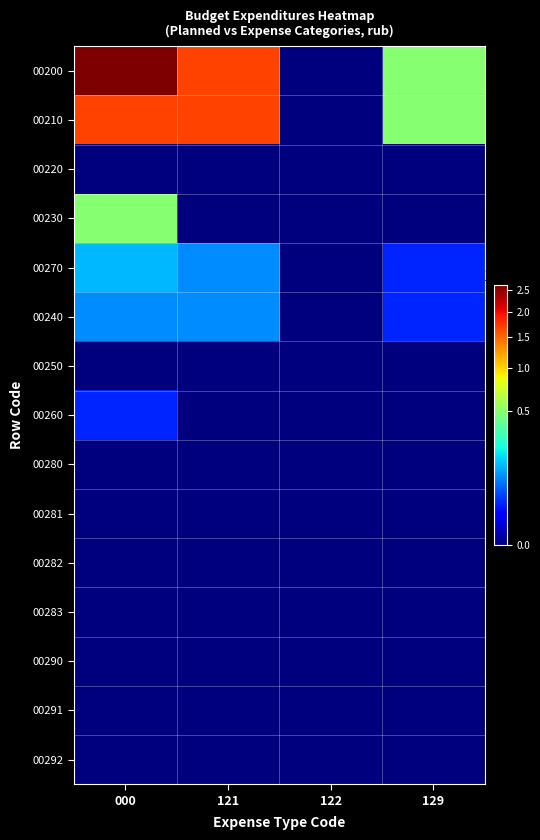

At which category is the sum across all series the highest?

000